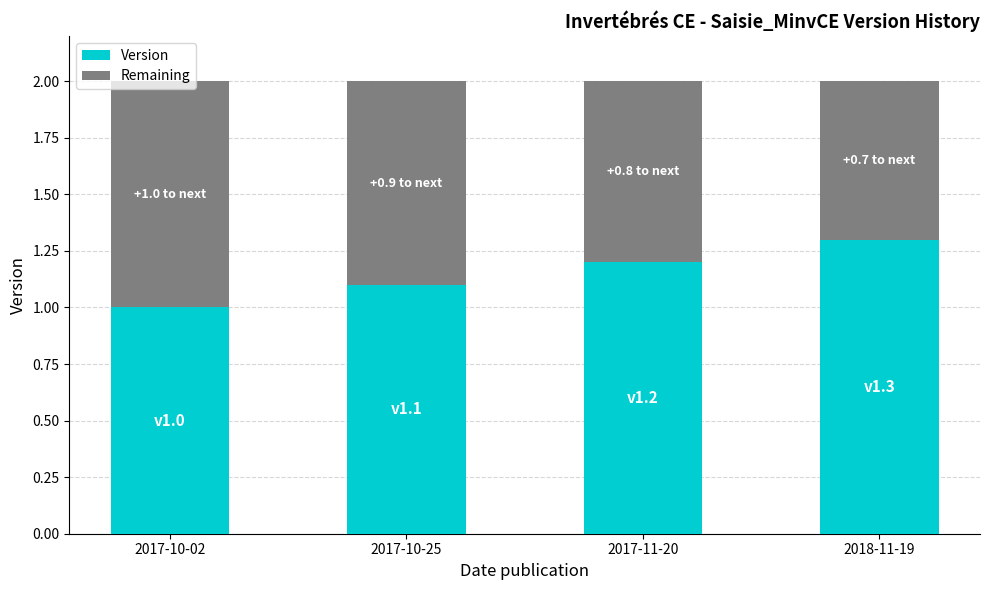

What value does the Version series have at 2018-11-19?

1.3